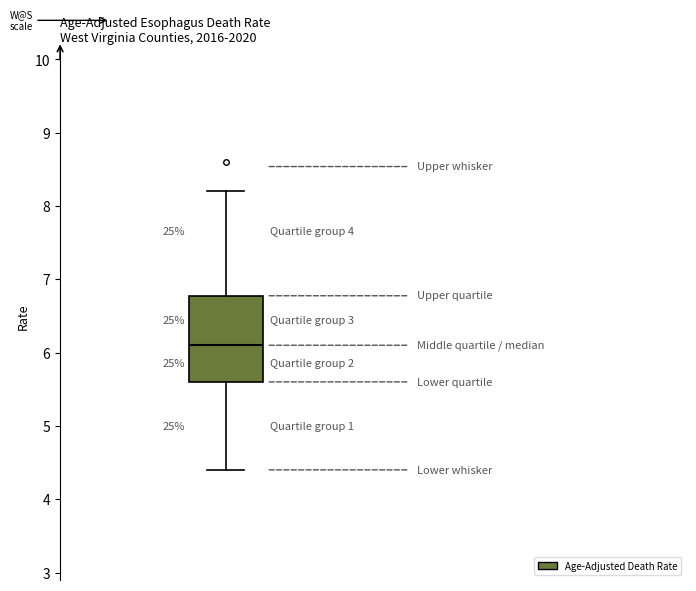

Transcribe this box plot: give where the median line is, the range the box spans, and where the two whiskers end, as read against the y-axis. The values are not printed on the chart, so give them approximately, as read against the axis.

median 6.1, box 5.6 to 6.8, whiskers 4.4 to 8.2